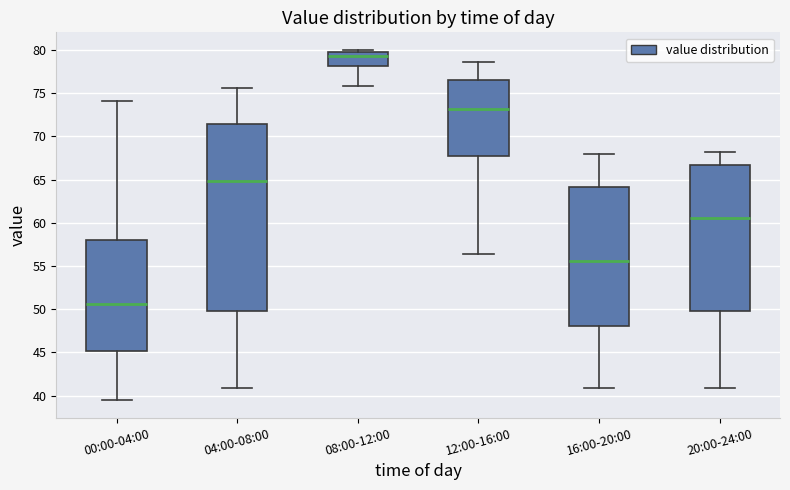

Which box's median line is the lowest?

00:00-04:00